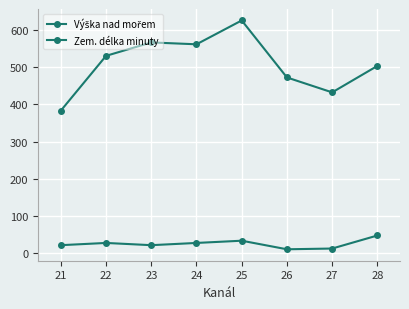

What is the maximum value shown in the chart?

625